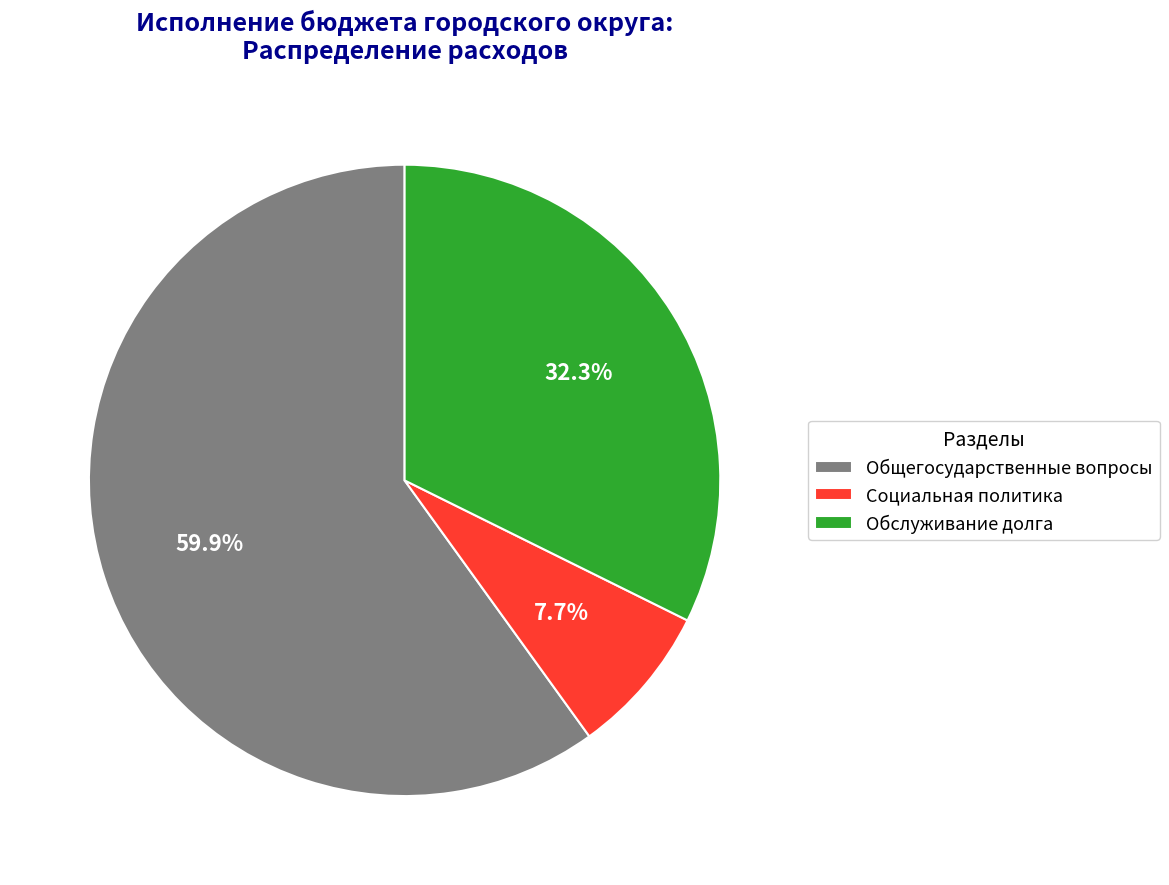

What percentage is the Социальная политика slice, to the nearest percent?

8%